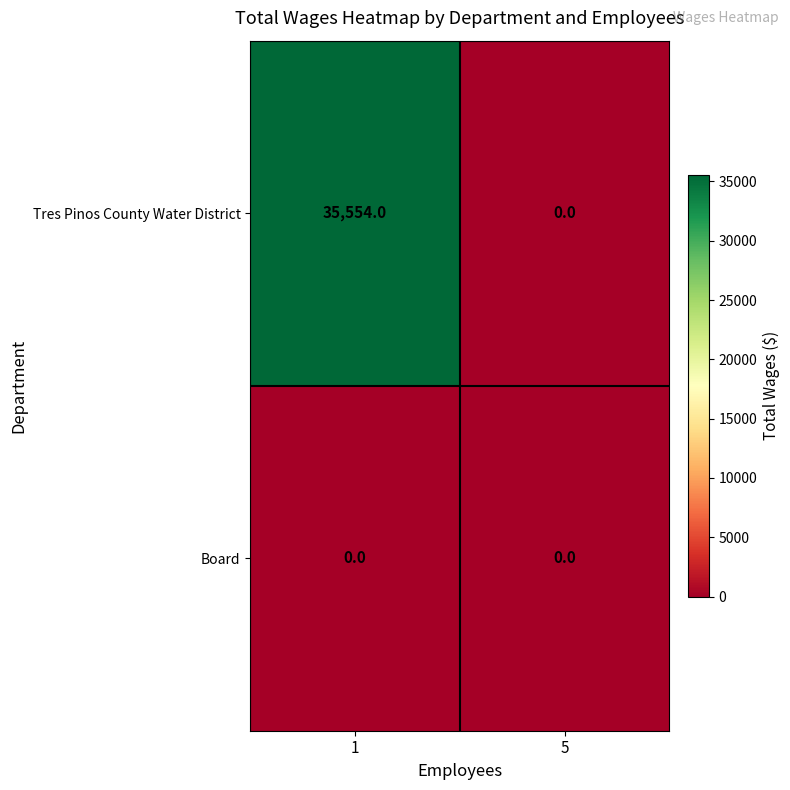

Rank the series by their average value, from lowest to highest.

Board, Tres Pinos County Water District